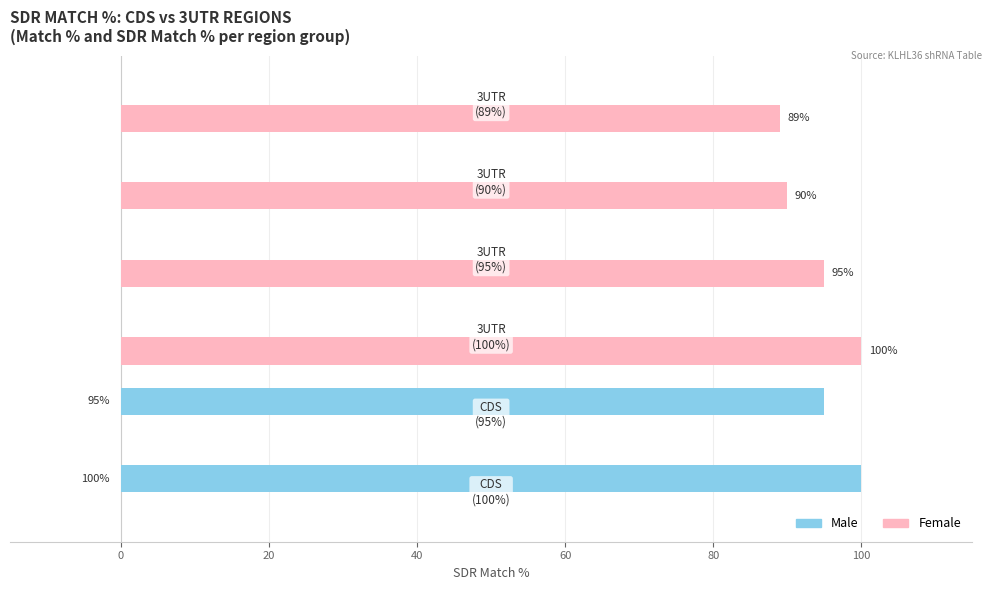

What is the sum of all Male values?

195